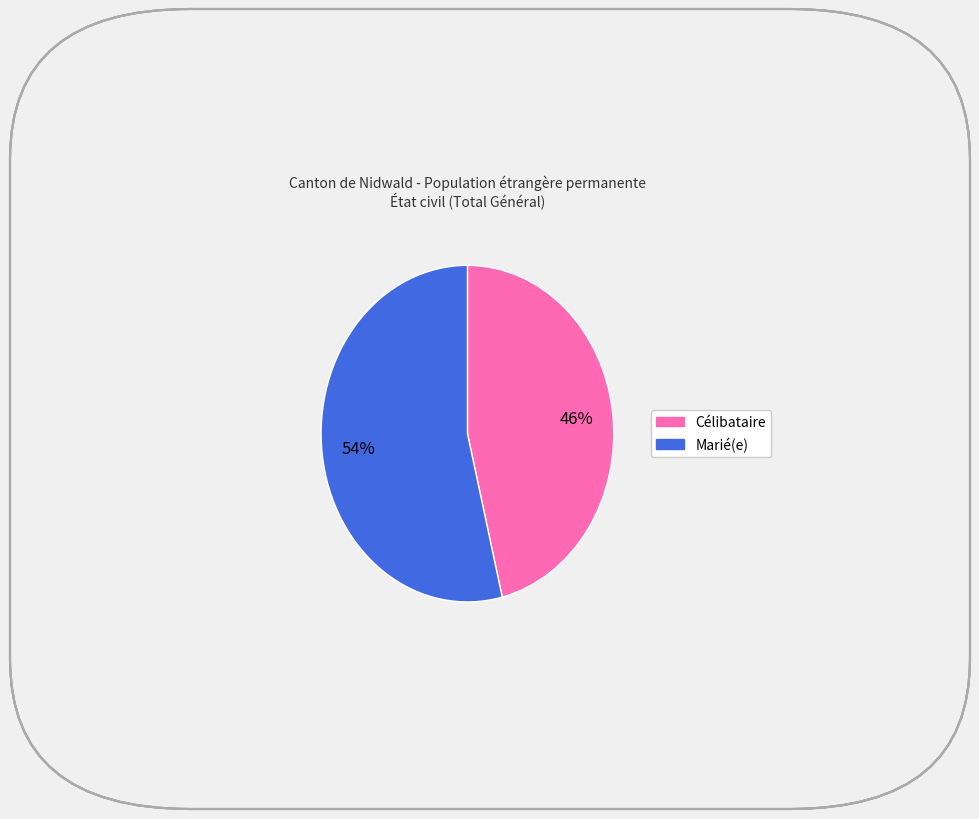

Count the number of slices in the pie.

2